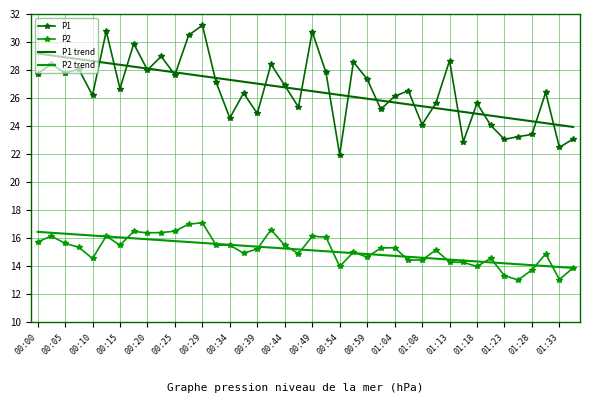

True or false: P1 and P2 intersect in this chart.

False